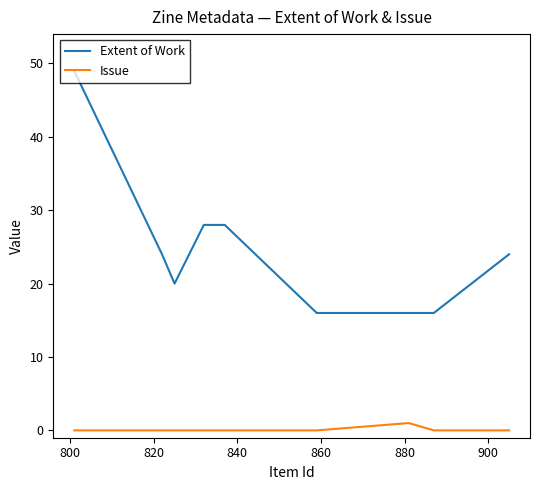

What is the highest value of the Extent of Work series?

49